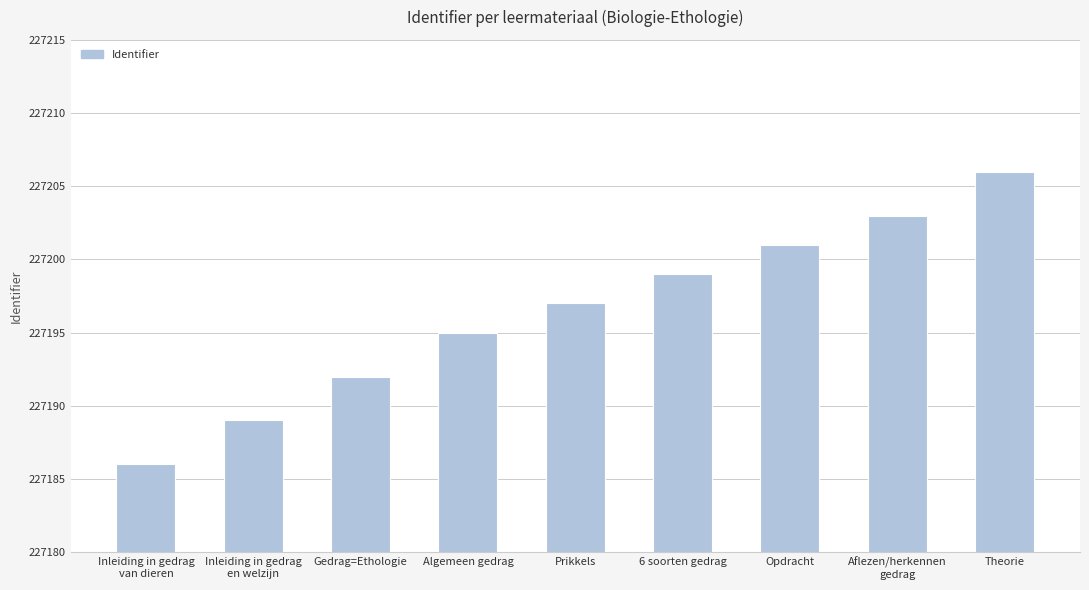

What is the sum of the values at Gedrag=Ethologie and Algemeen gedrag?

454387